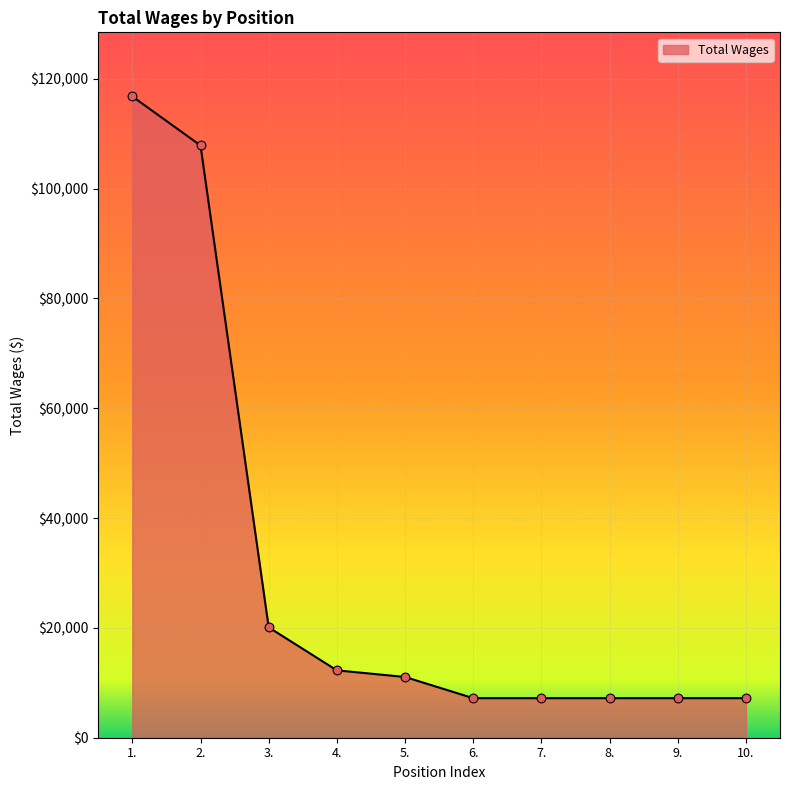

What is the ratio of the value at 10. to the value at 6.?

1.0